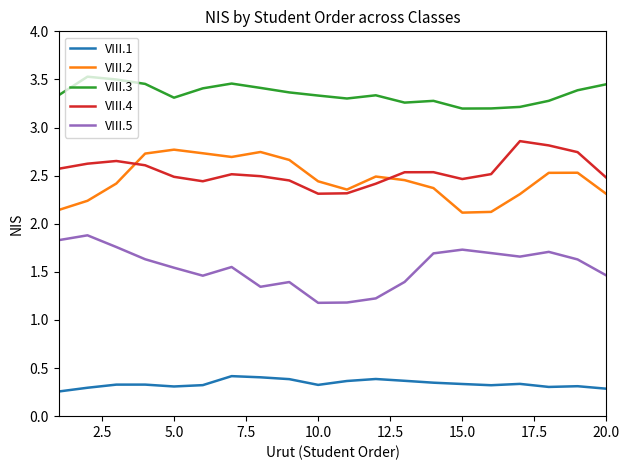

How many lines are shown in the chart?

5